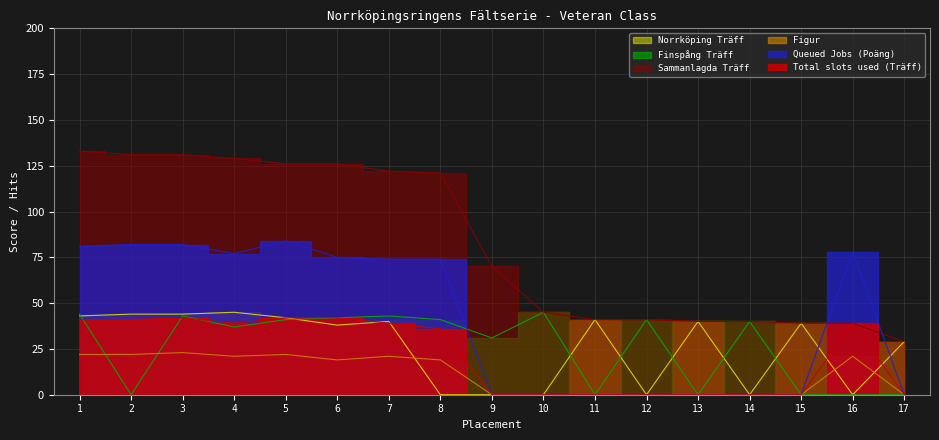

What is the average value of the Norrköping Träff series?

26